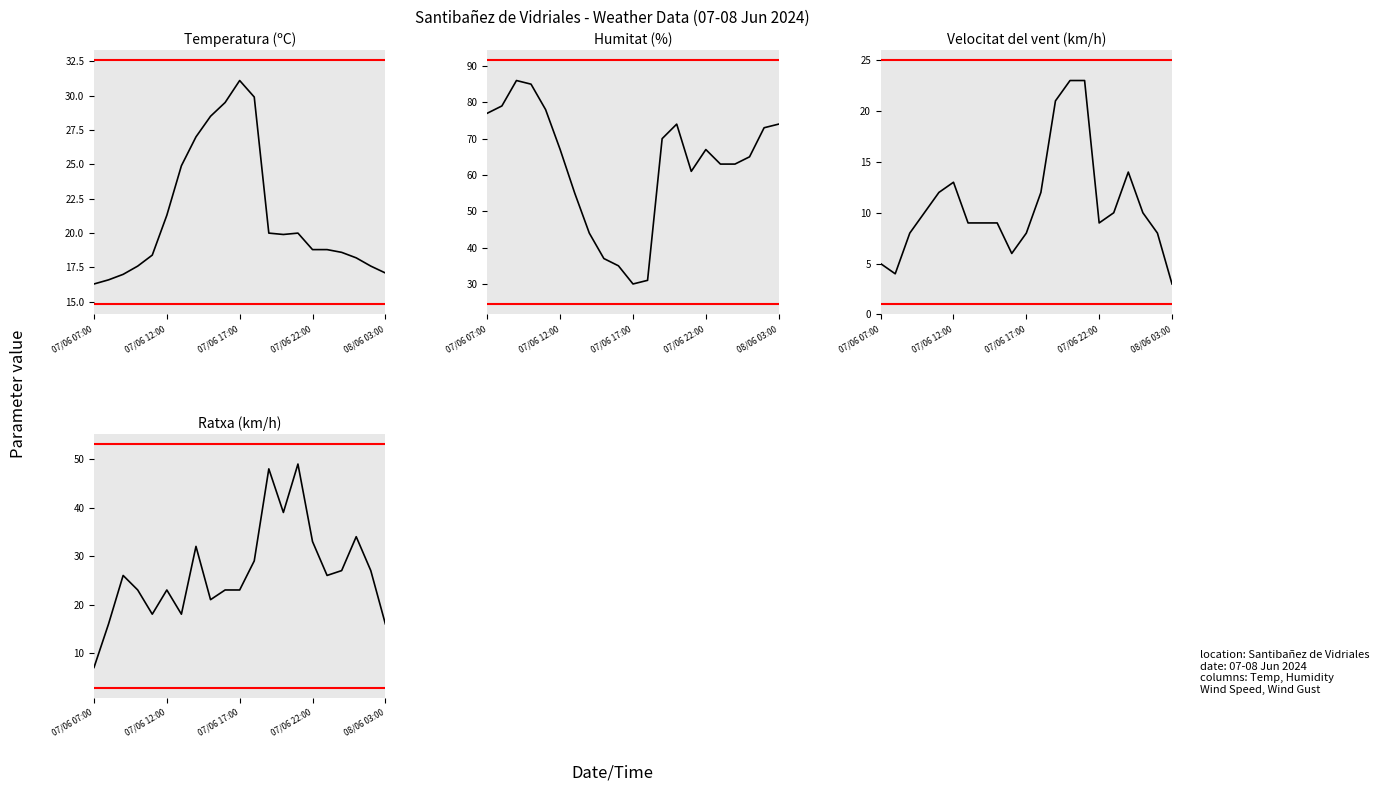

Which series has the largest total across all categories?

Humitat (%)